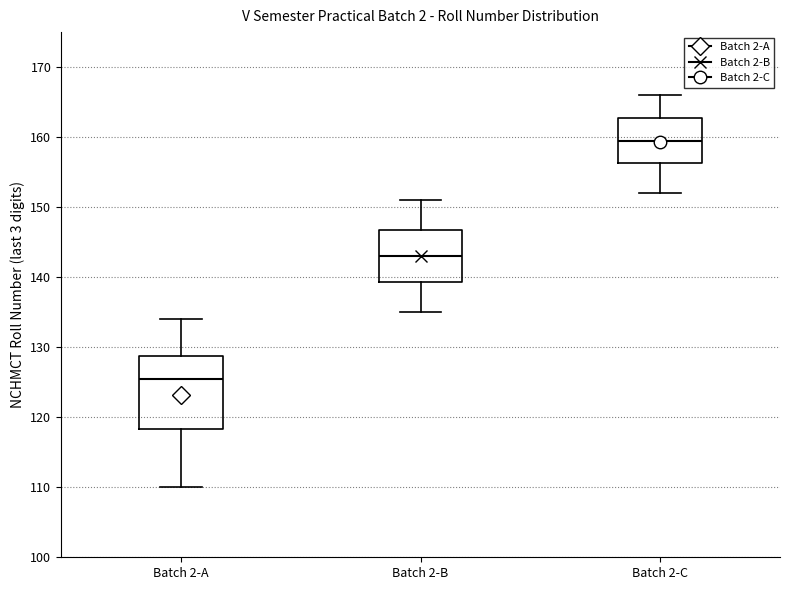

Which box's median line is the highest?

Batch 2-C